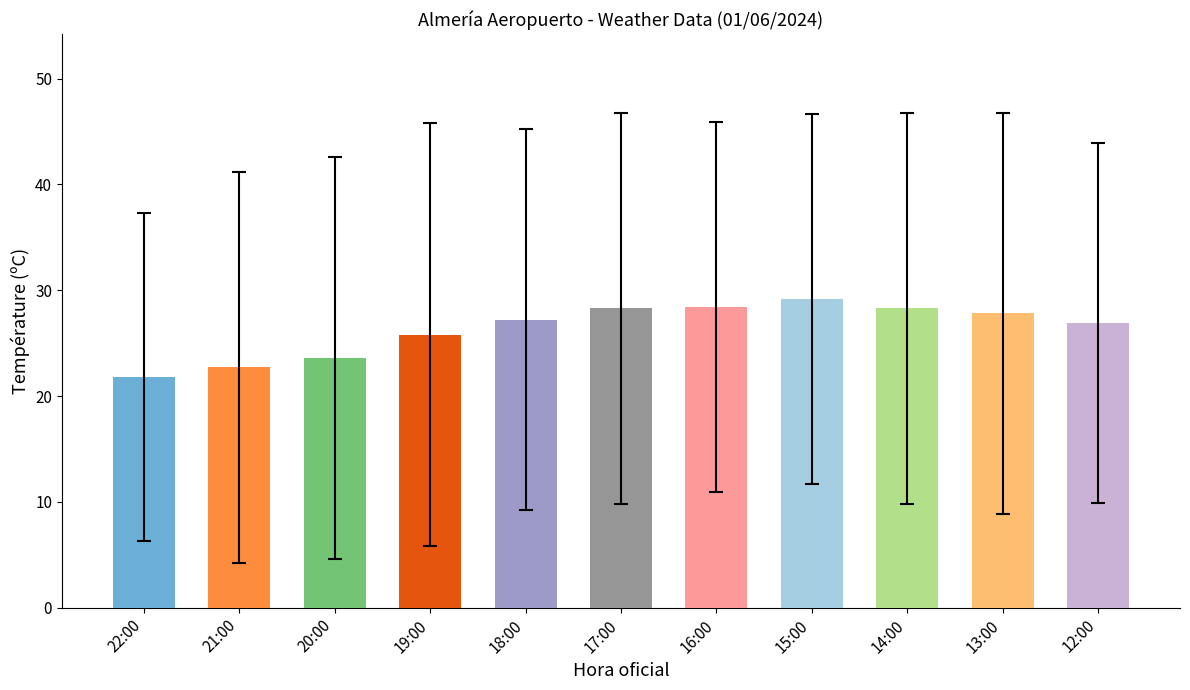

Where is the data nearest to the value 25?

19:00